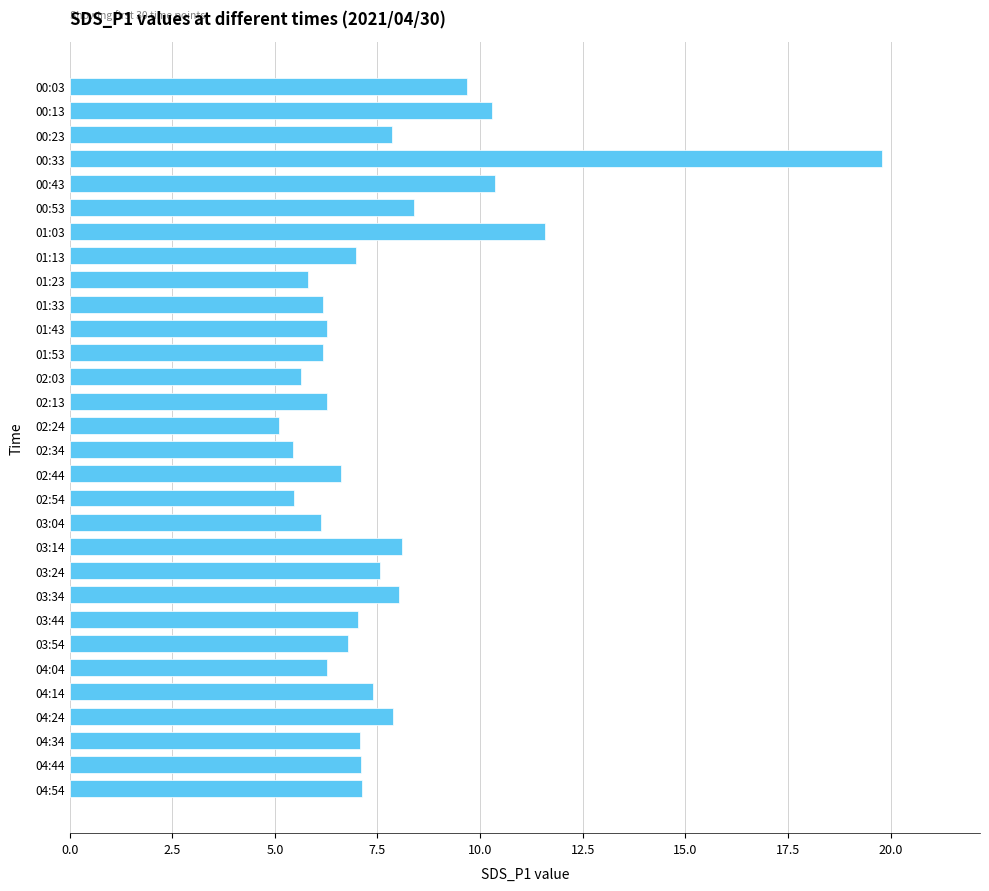

What is the average value?

7.7